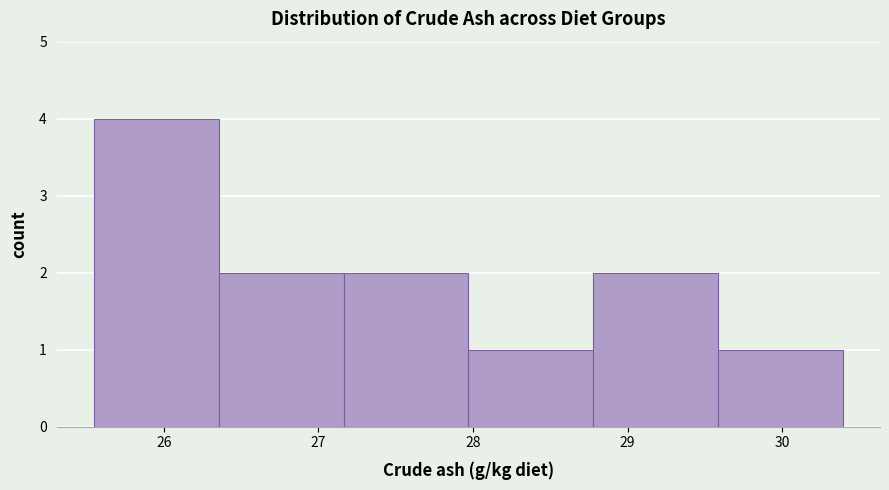

Reading left to right, transcribe this chart: for each bar, give the range it covers on the x-axis and its height. Neither the bar edges nor the heights are printed on the chart, so give them approximately, as read against the axes.

25.5 to 26.4: 4
26.4 to 27.2: 2
27.2 to 28.0: 2
28.0 to 28.8: 1
28.8 to 29.6: 2
29.6 to 30.4: 1